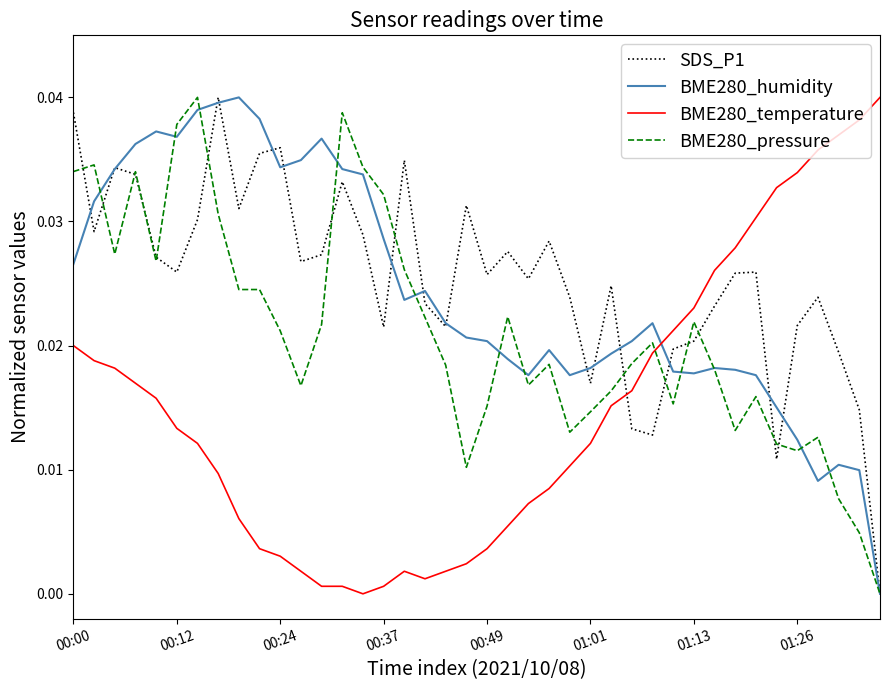

True or false: BME280_temperature and BME280_pressure cross at least once.

True